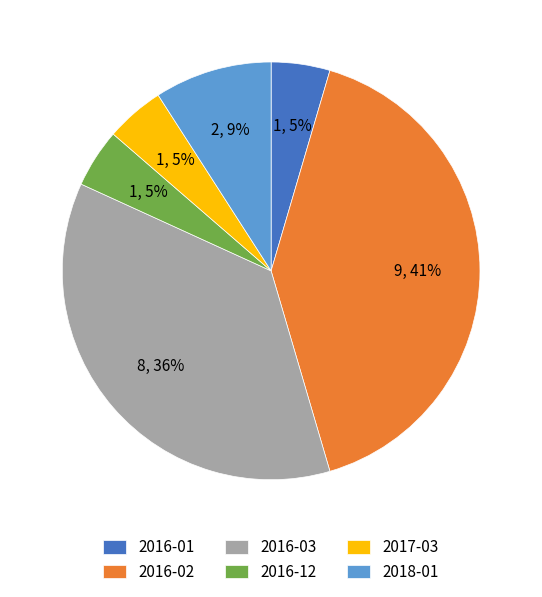

What is the largest slice in the pie chart?

2016-02